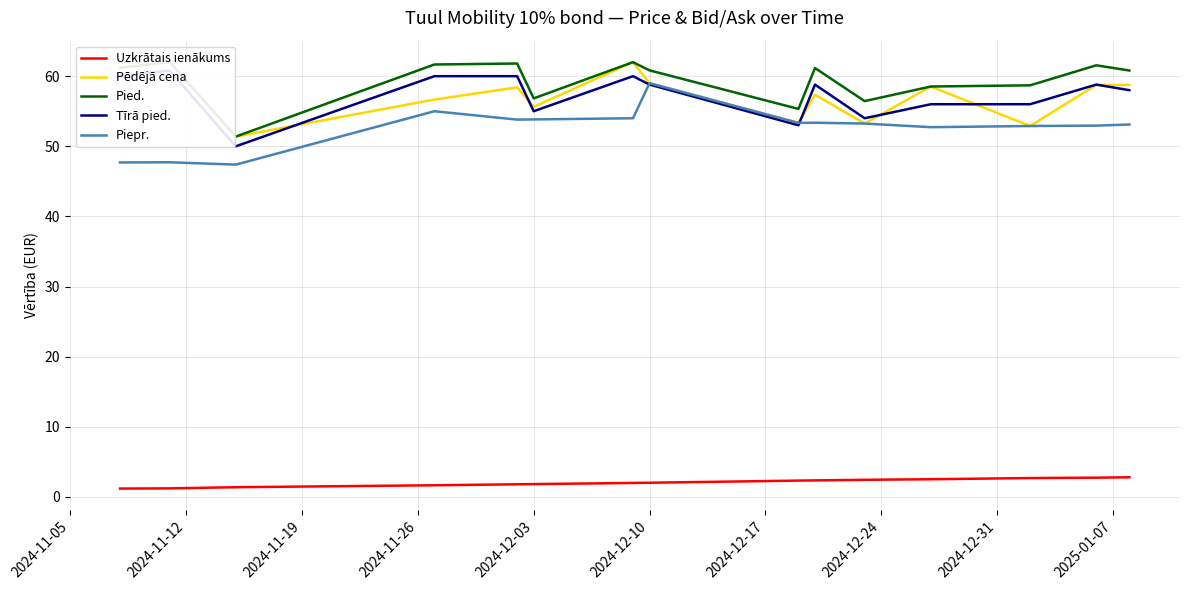

What is the value of the Pied. point at the 10th from the left?

61.2